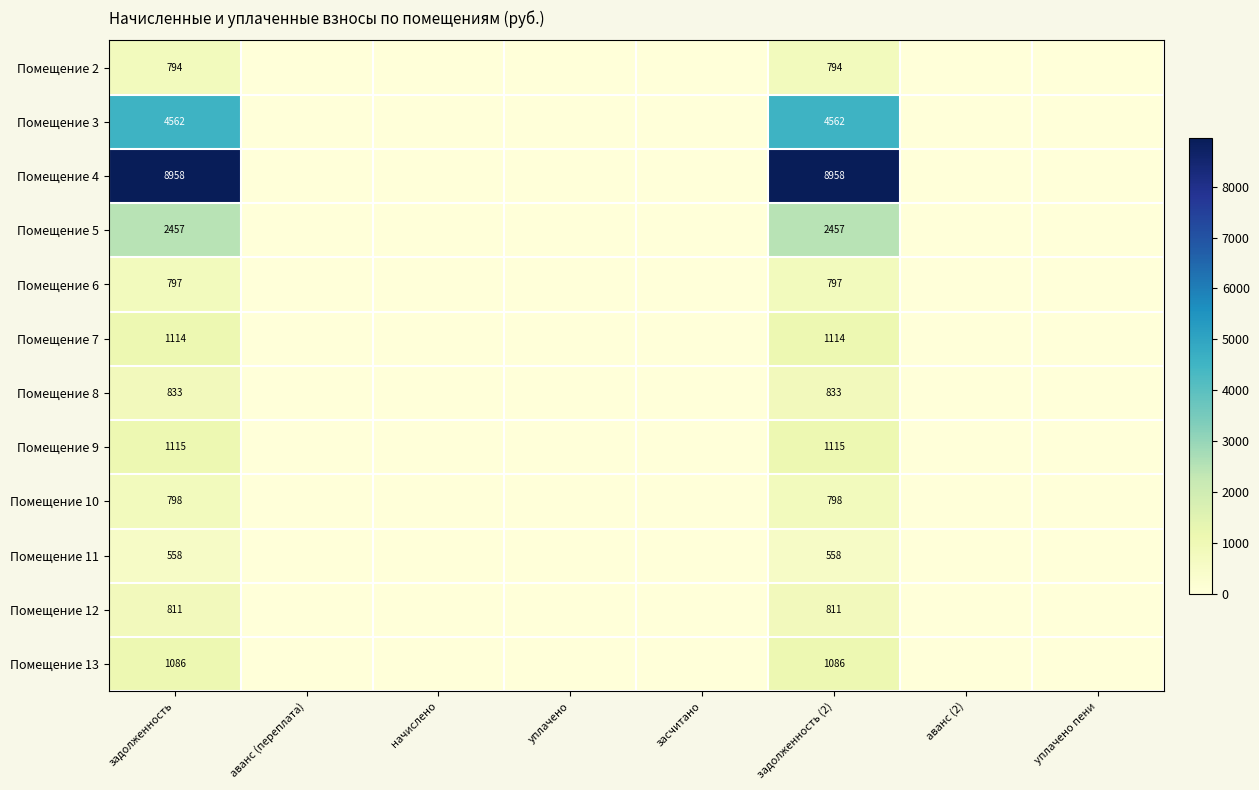

The value of Помещение 4 at задолженность (2) is 2813. True or false?

False